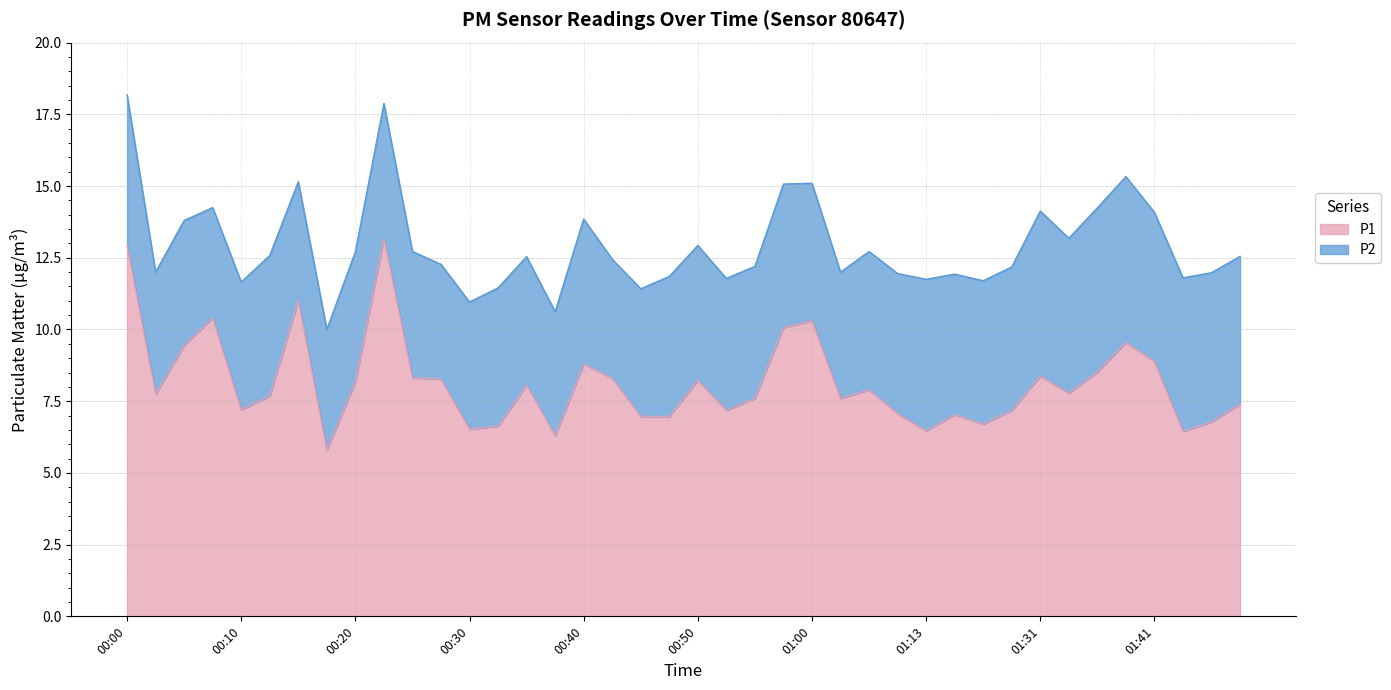

Reading left to right, what are all the values shown in this chart?

00:00=12.9	00:03=7.8	00:05=9.4	00:08=10.4	00:10=7.2	00:13=7.7	00:15=11.0	00:18=5.8	00:20=8.2	00:23=13.2	00:25=8.3	00:28=8.3	00:30=6.5	00:33=6.6	00:35=8.1	00:37=6.3	00:40=8.8	00:42=8.3	00:45=7.0	00:47=7.0	00:50=8.2	00:52=7.2	00:55=7.6	00:57=10.1	01:00=10.3	01:02=7.6	01:05=7.9	01:08=7.1	01:13=6.5	01:18=7.0	01:20=6.7	01:25=7.2	01:31=8.4	01:33=7.8	01:36=8.5	01:38=9.6	01:41=8.9	01:43=6.5	01:46=6.8	01:48=7.4